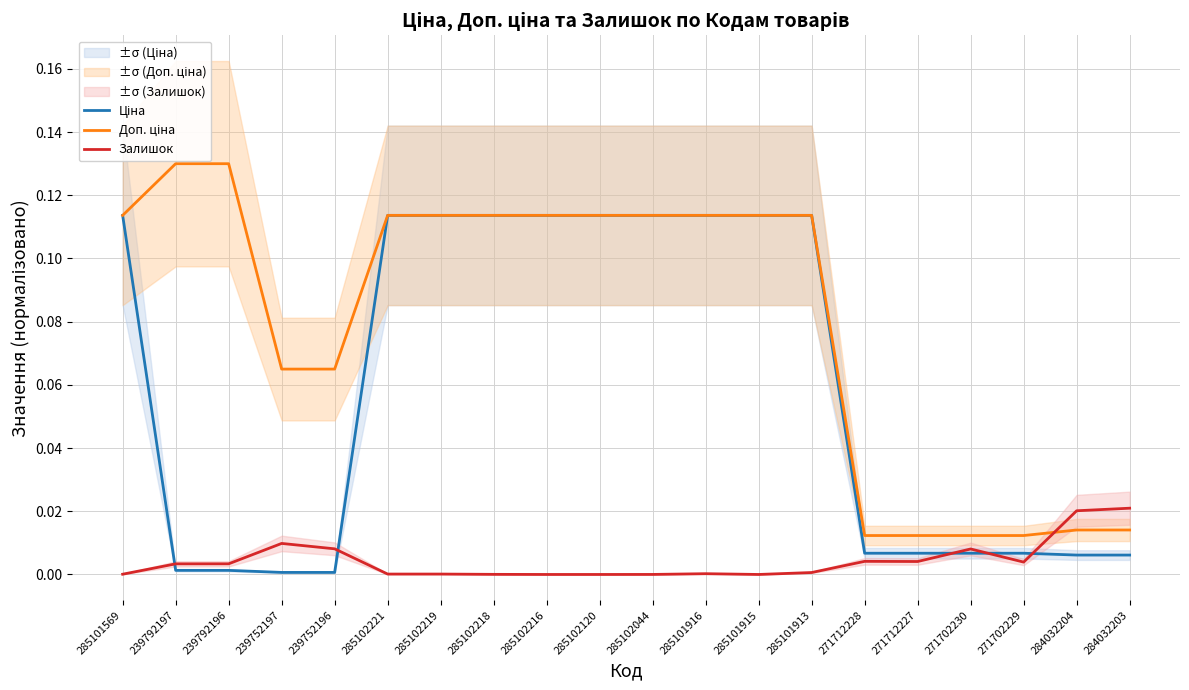

What is the difference between the highest and lowest values at 285102221?

0.1